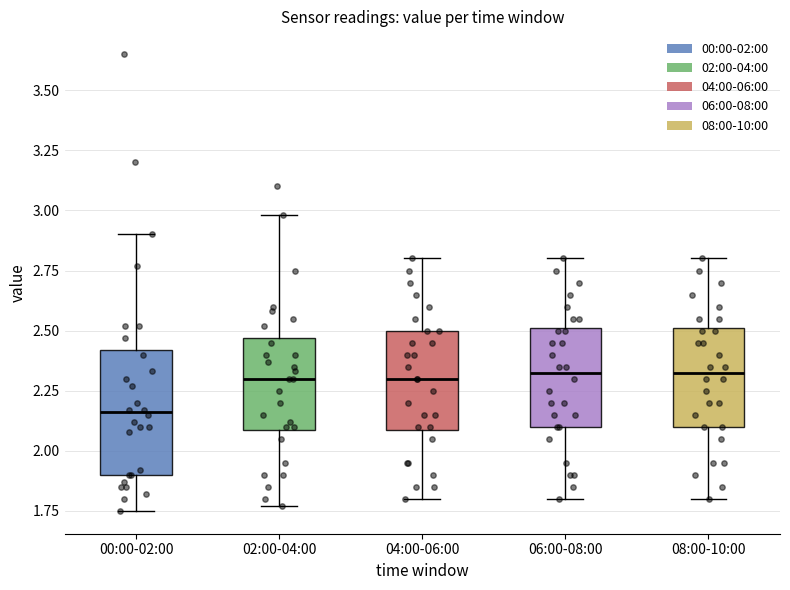

Reading left to right, transcribe this box plot: for each box, give where its median line is, the range the box spans, and where its two whiskers end, as read against the y-axis. The values are not printed on the chart, so give them approximately, as read against the axis.

00:00-02:00: median 2.15, box 1.90 to 2.40, whiskers 1.75 to 2.90
02:00-04:00: median 2.30, box 2.10 to 2.45, whiskers 1.75 to 3.00
04:00-06:00: median 2.30, box 2.10 to 2.50, whiskers 1.80 to 2.80
06:00-08:00: median 2.35, box 2.10 to 2.50, whiskers 1.80 to 2.80
08:00-10:00: median 2.35, box 2.10 to 2.50, whiskers 1.80 to 2.80